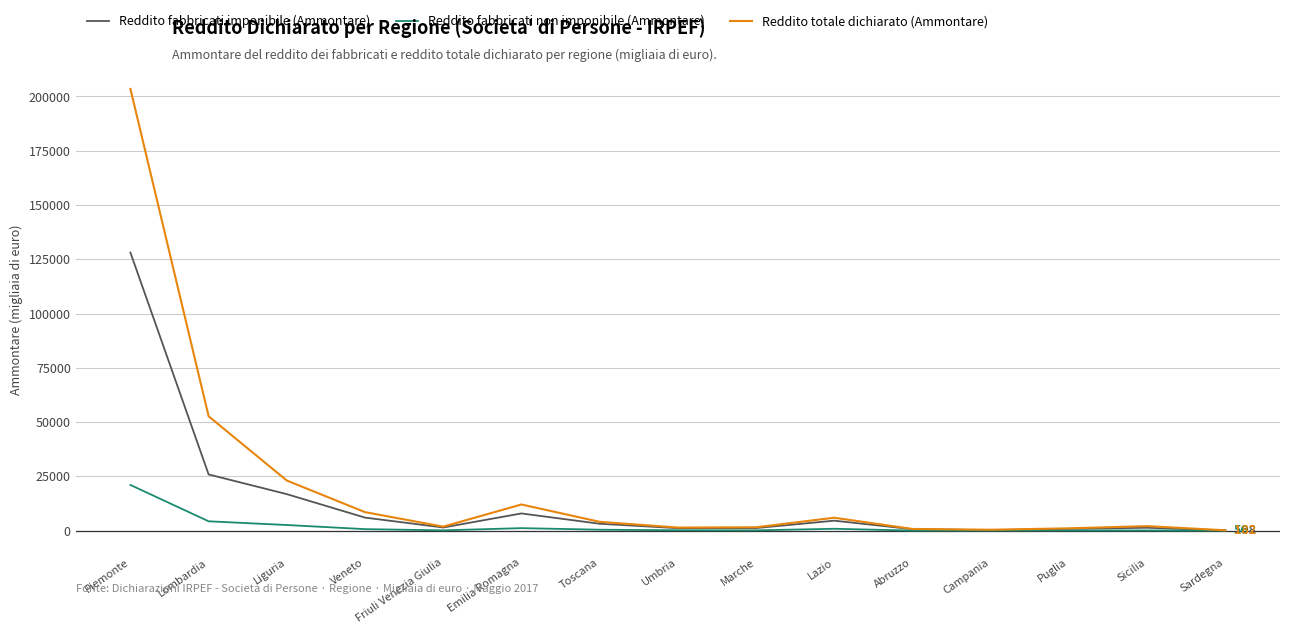

At how many categories does at least one series exceed 59201?

1